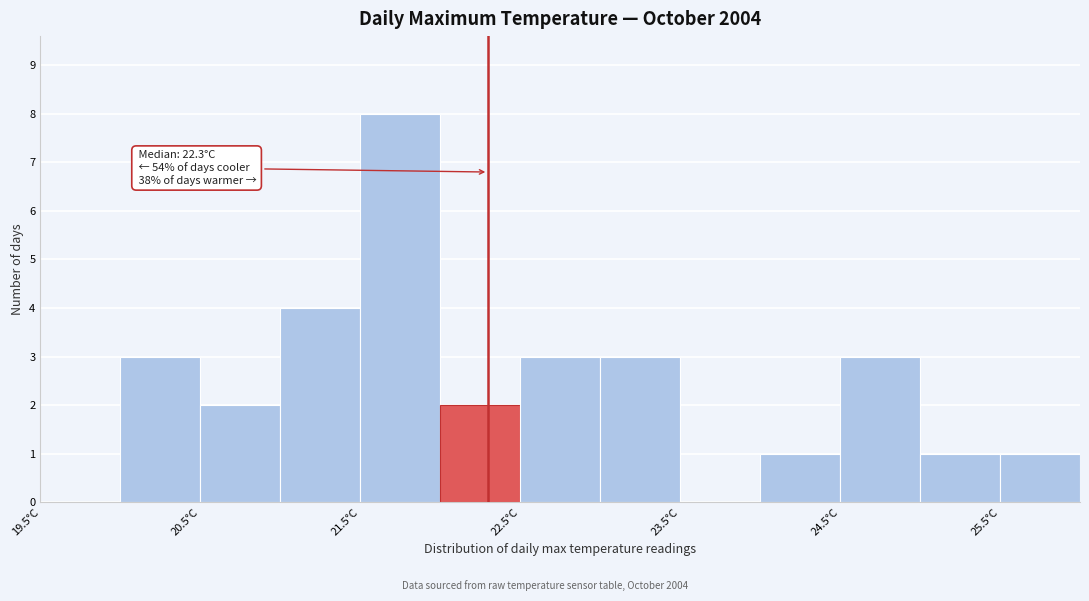

Over which range of the x-axis is the bar tallest?

21.5 to 22.0